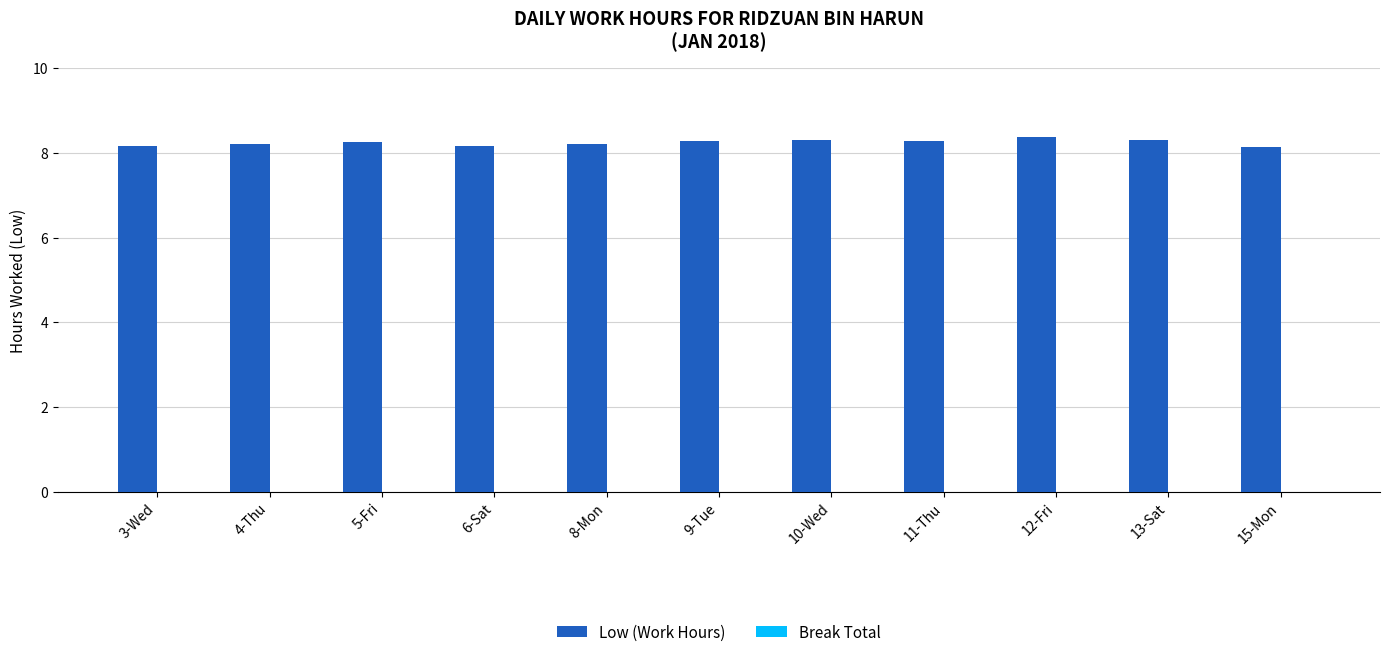

What position from the right is 6-Sat?

8